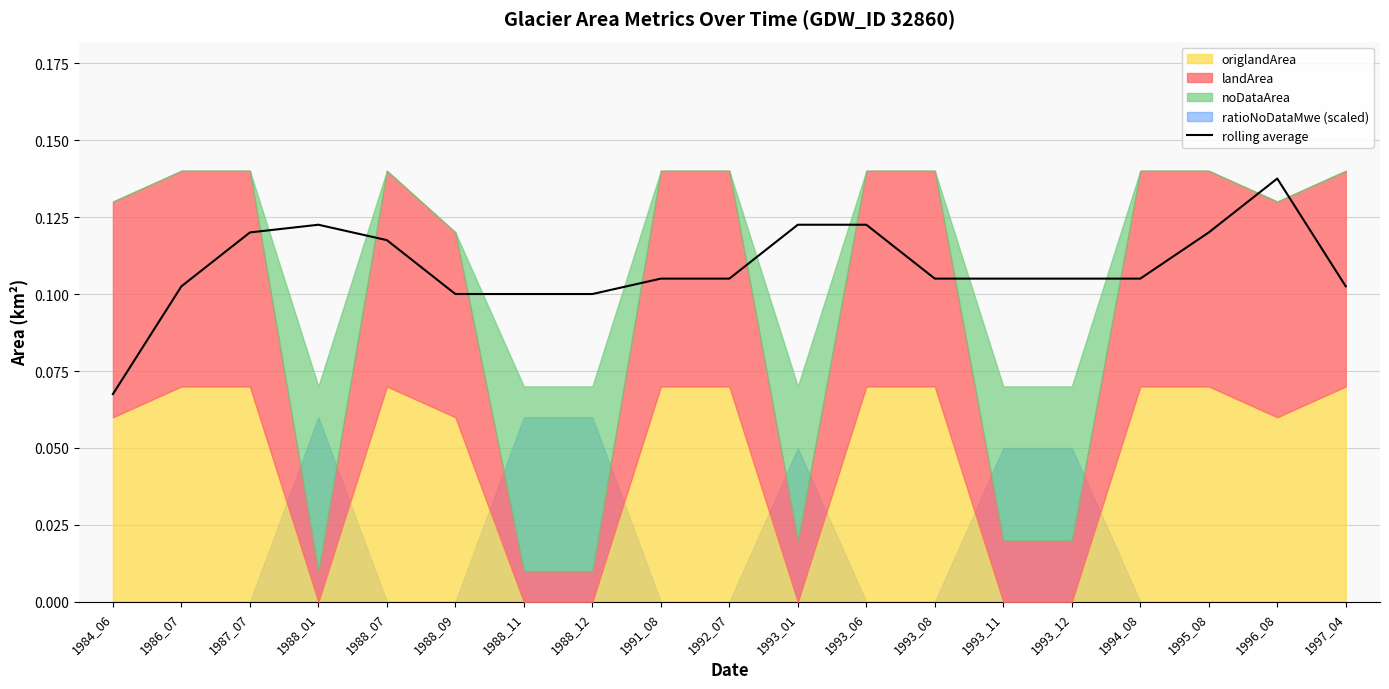

How many interior local peaks (higher than both neighbors) does the data have?

2